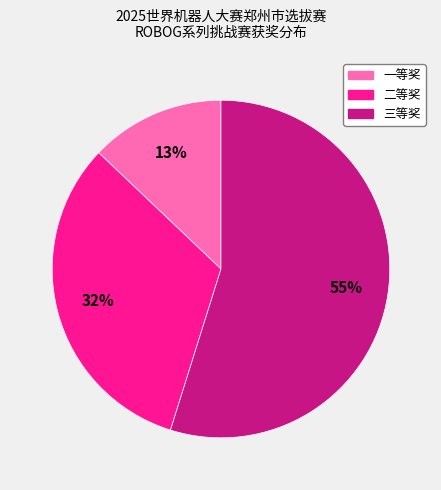

How many segments does this pie chart have?

3